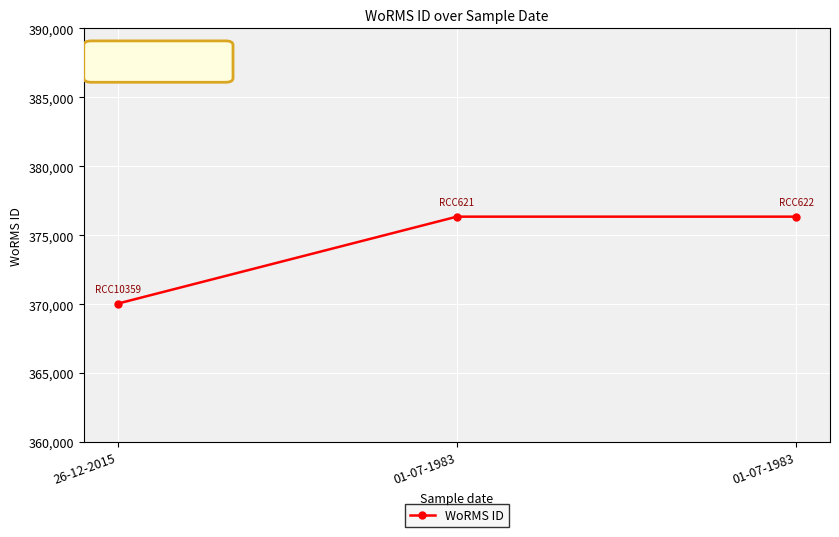

Reading left to right, what are all the values shown in this chart?

26-12-2015=370050	01-07-1983=376356	01-07-1983=376356